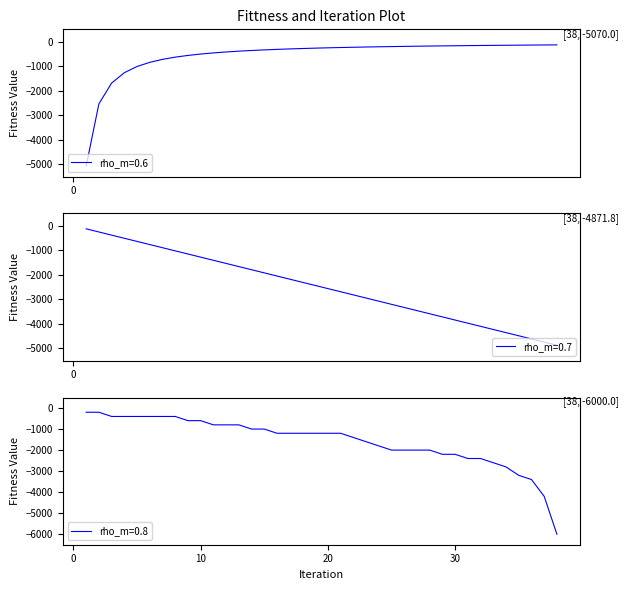

How many lines are shown in the chart?

3